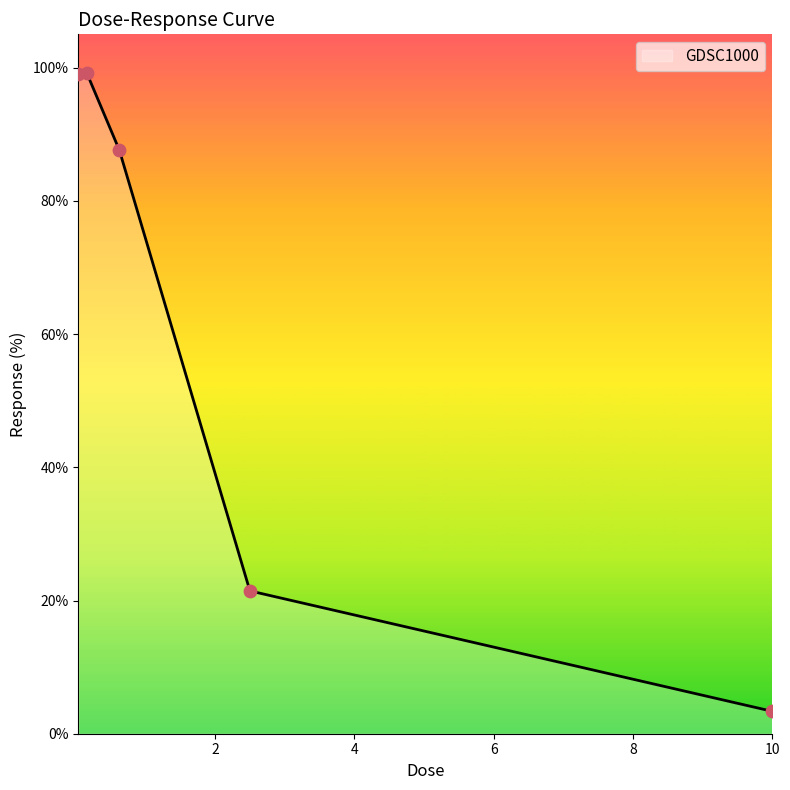

Approximately how many times larger is the value at 2.5 compared to 10.0?

6.4